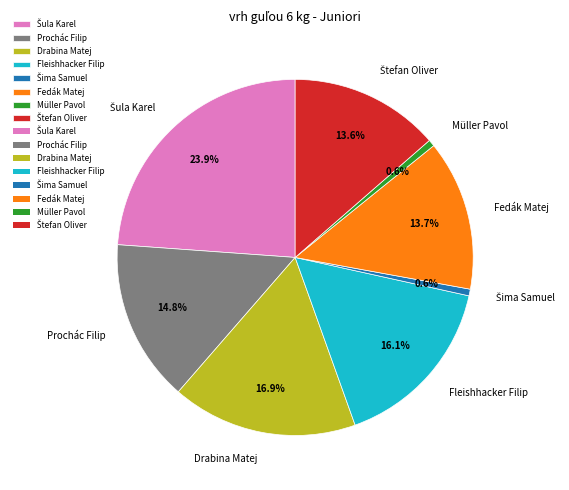

Combined, what portion of the pie is Fleishhacker Filip and Drabina Matej?

32.9%